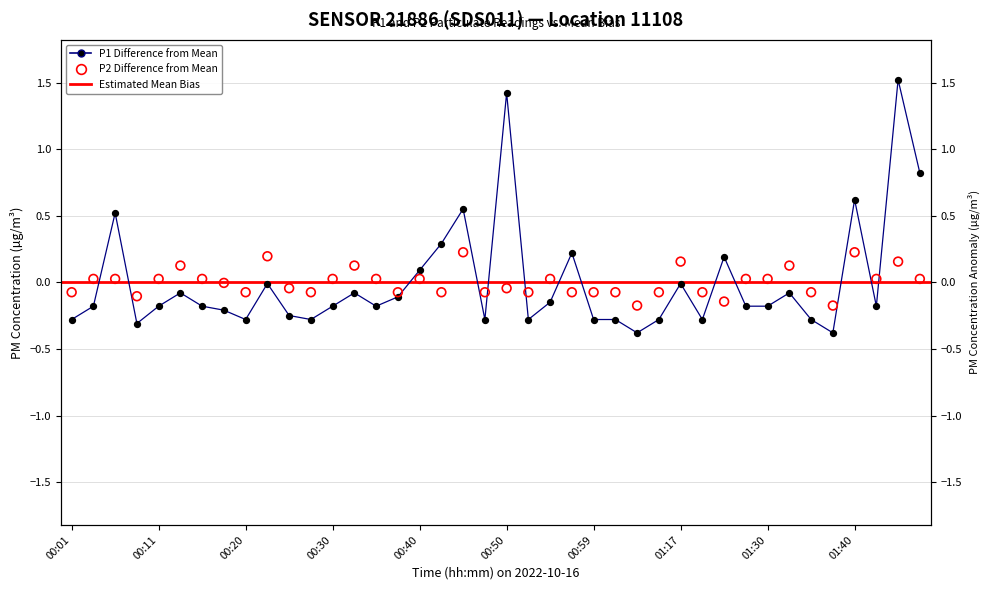

At how many categories does at least one series exceed 0?

24